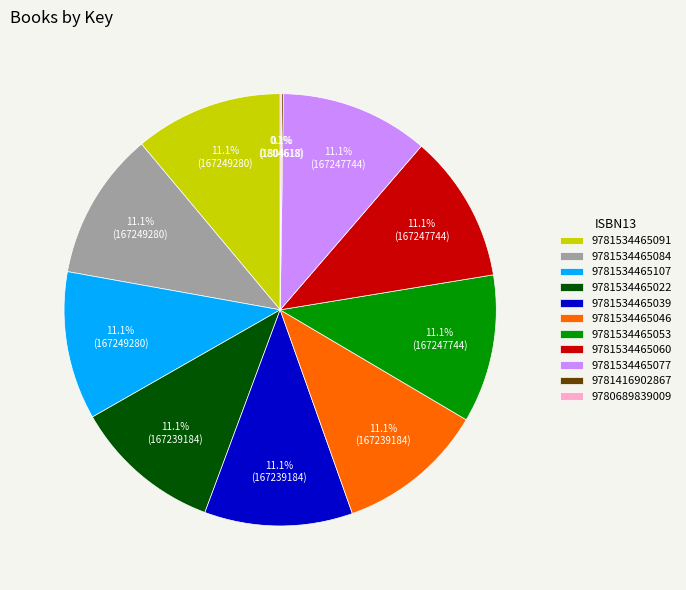

Approximately how many times larger is the value at 9781534465084 compared to 9781534465039?

1.0